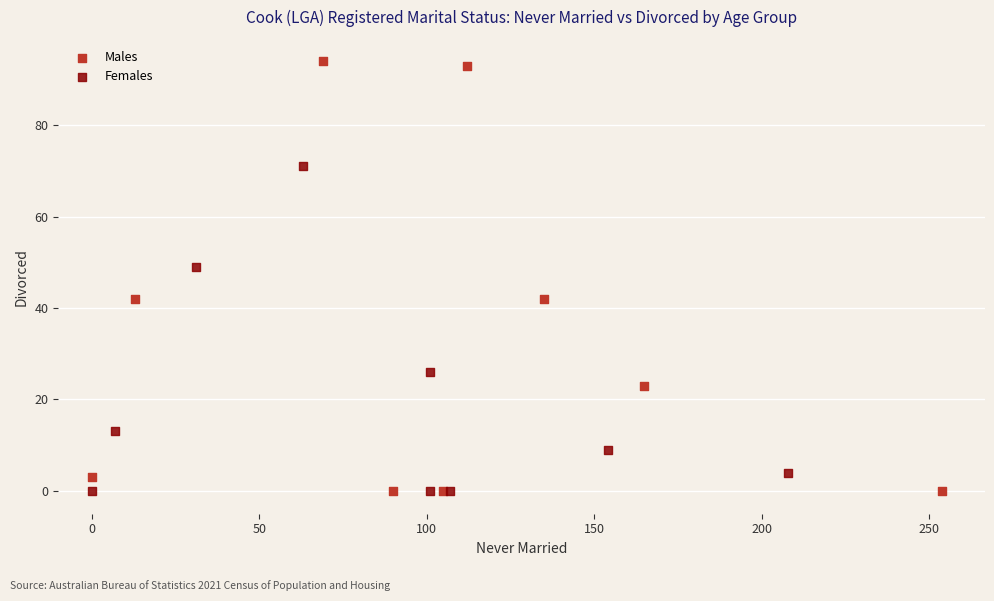

Which series contains the highest Y value?

Males